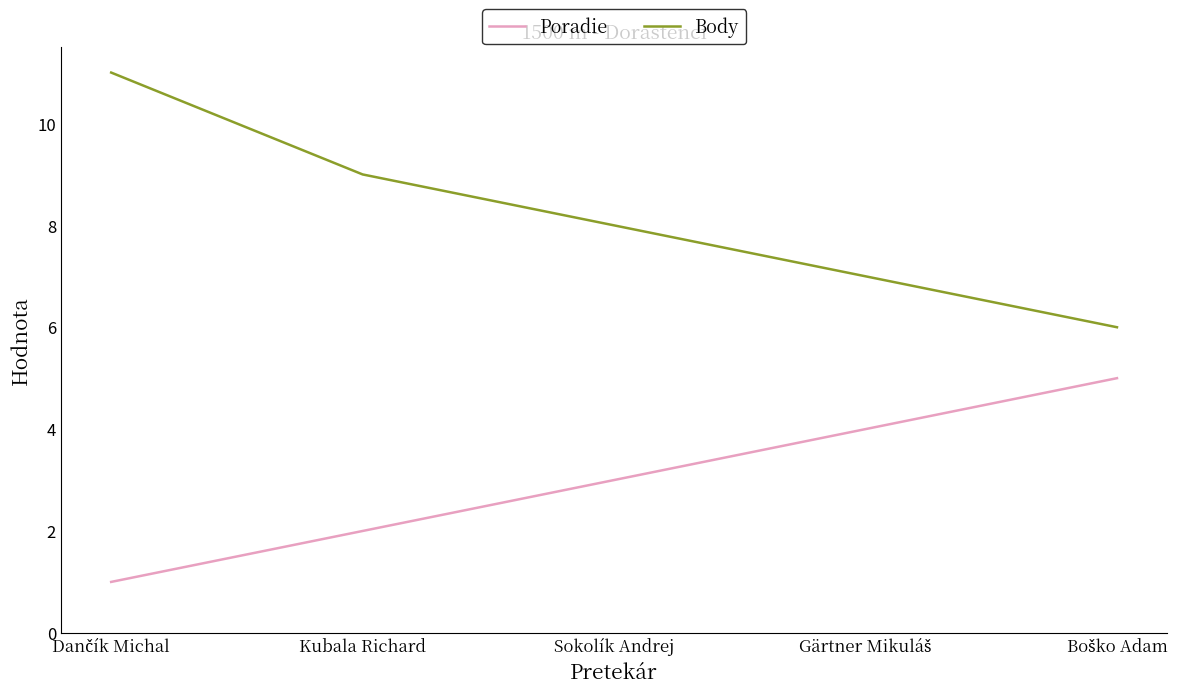

Reading left to right, list all the values displayed in this chart.

Poradie: 1	2	3	4	5
Body: 11	9	8	7	6